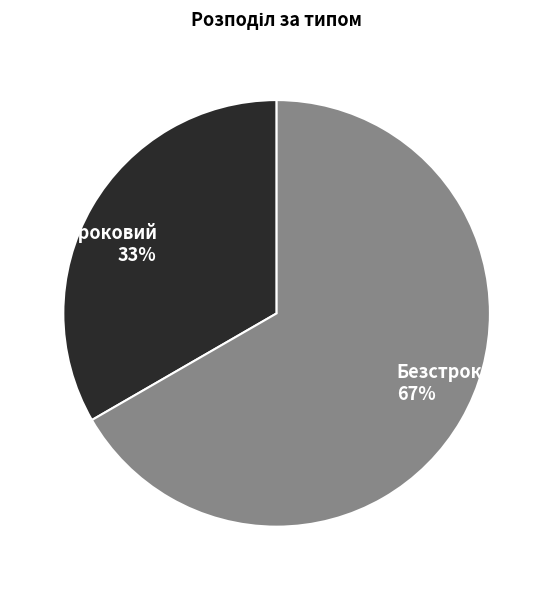

How many segments does this pie chart have?

2